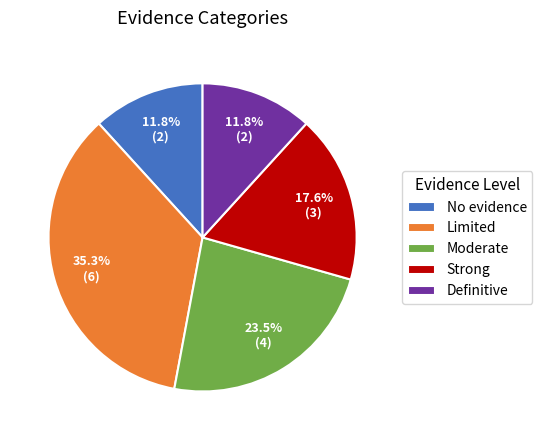

What is the total percentage of Definitive and Moderate?

35.3%